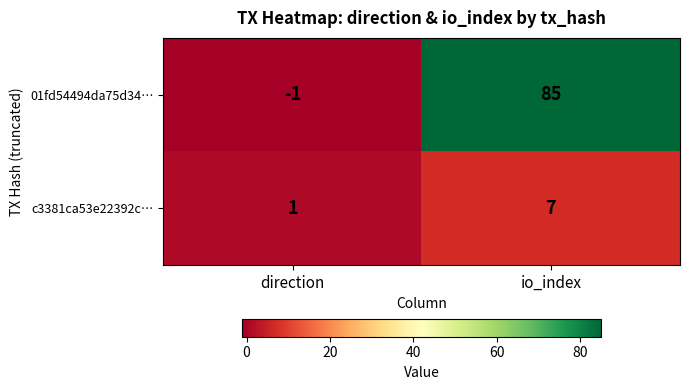

What is the sum of all 01fd54494da75d34… values?

84